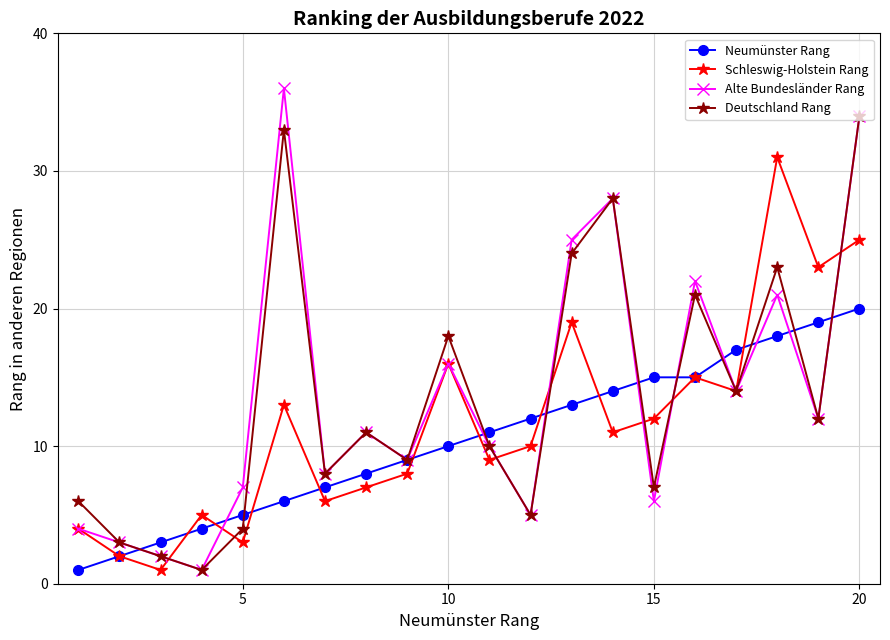

What is the value of the Alte Bundesländer Rang point at the 8th from the left?

11